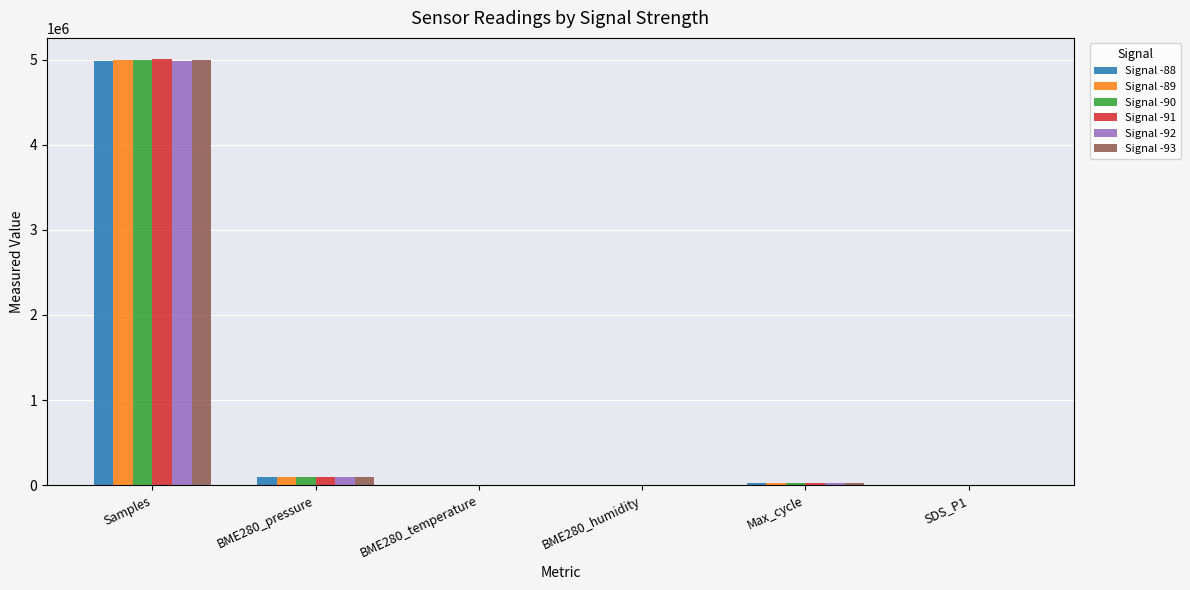

How many groups of bars are there?

6